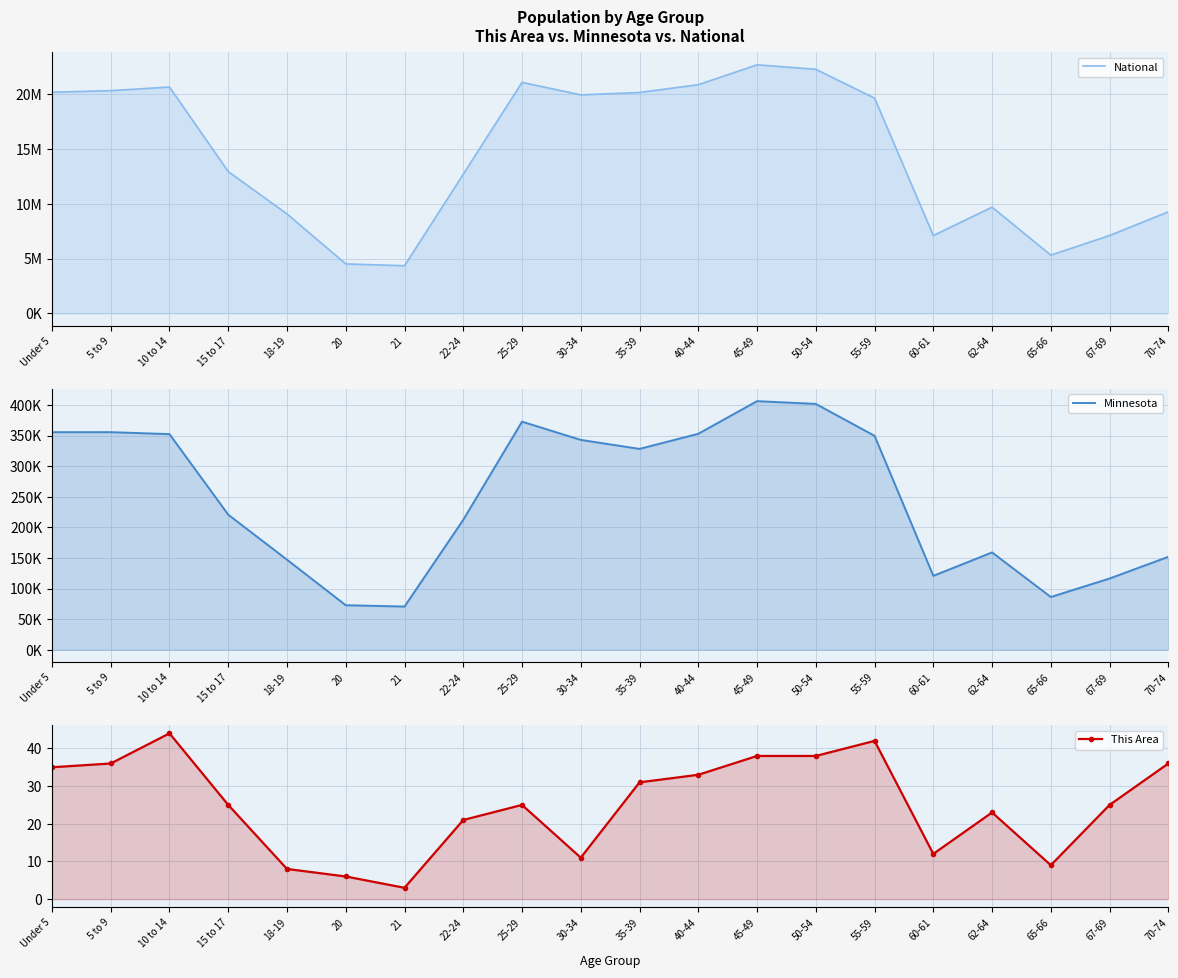

What is the label of the 2nd point from the right?

67-69